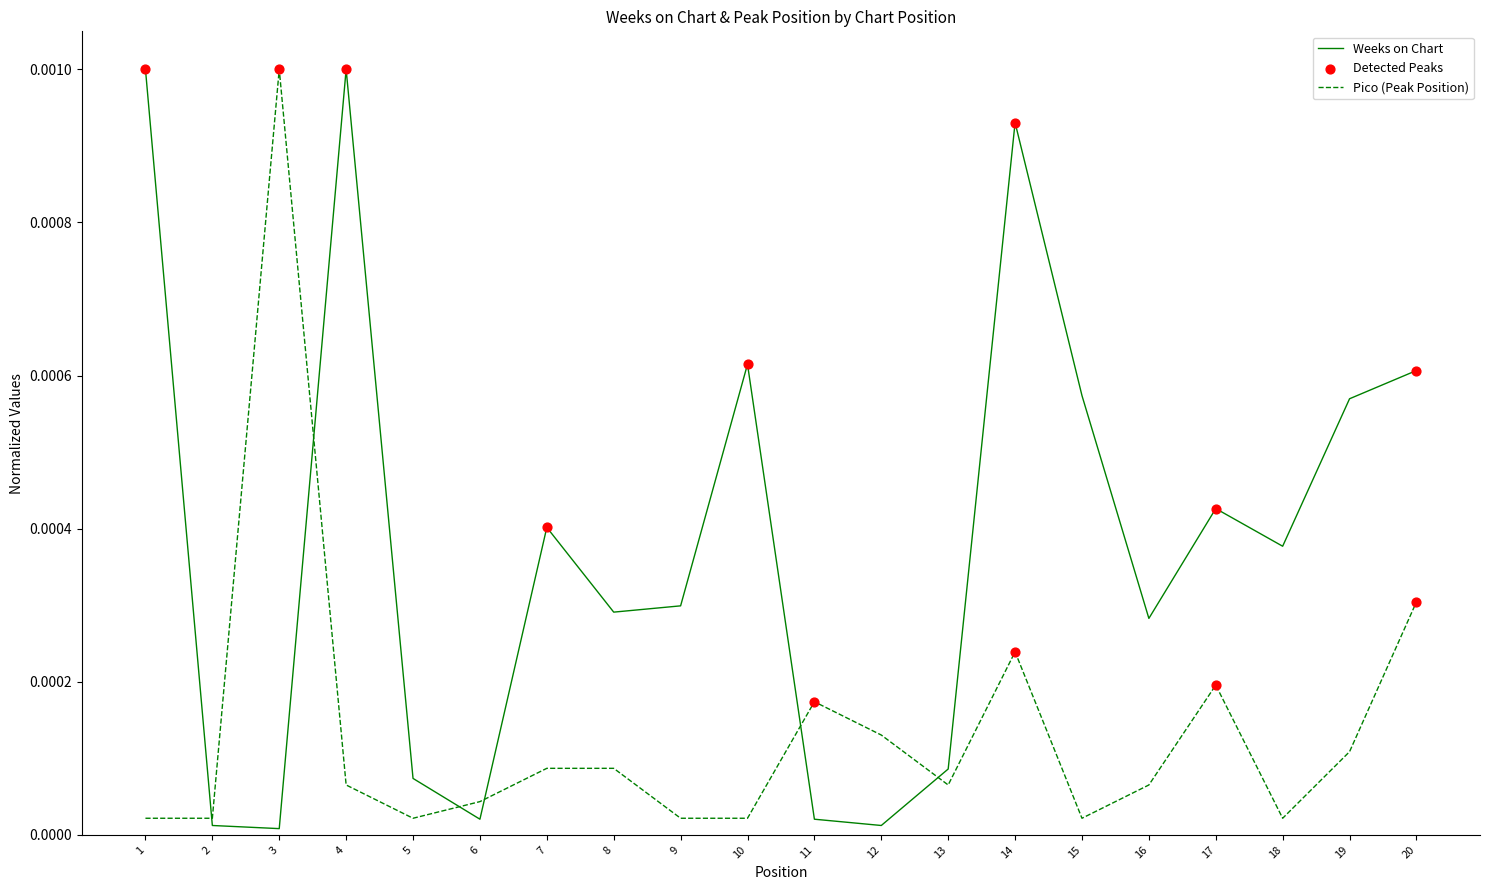

Between 7 and 15, which series saw the biggest shift?

Weeks on Chart